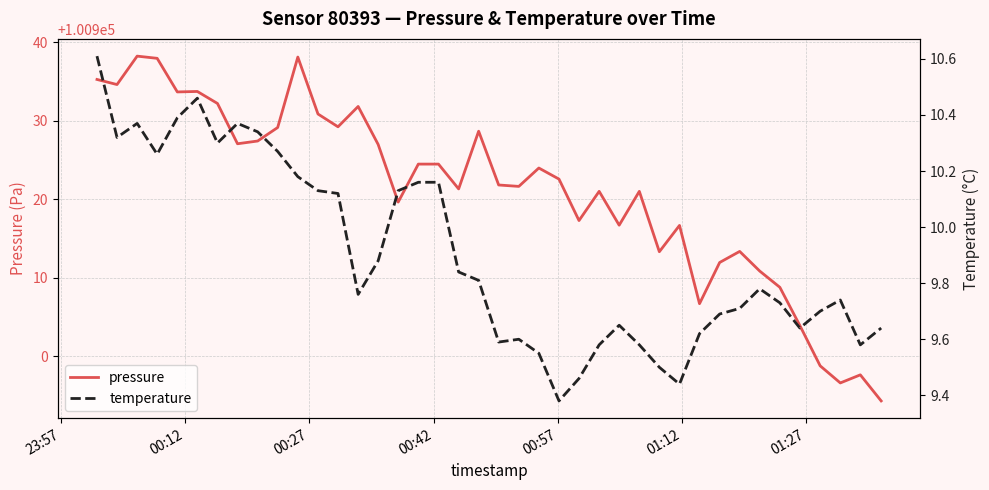

What is the highest value of the temperature series?

10.6